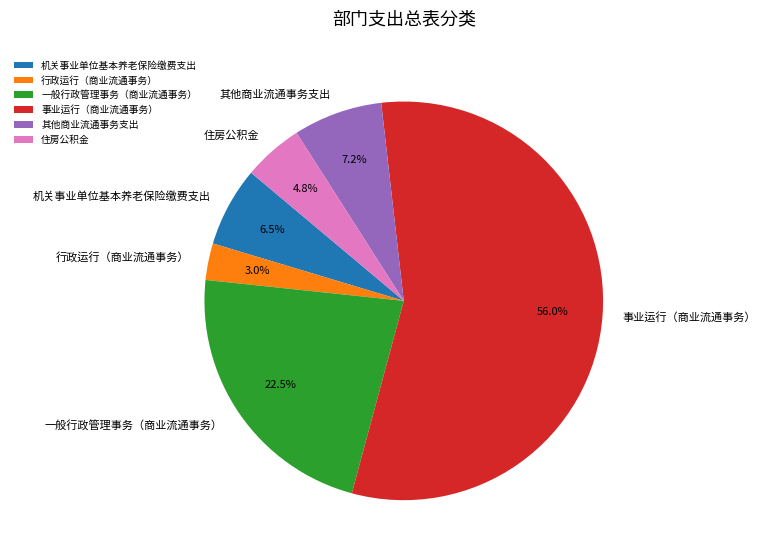

What percentage is NOT represented by 机关事业单位基本养老保险缴费支出?

93.5%